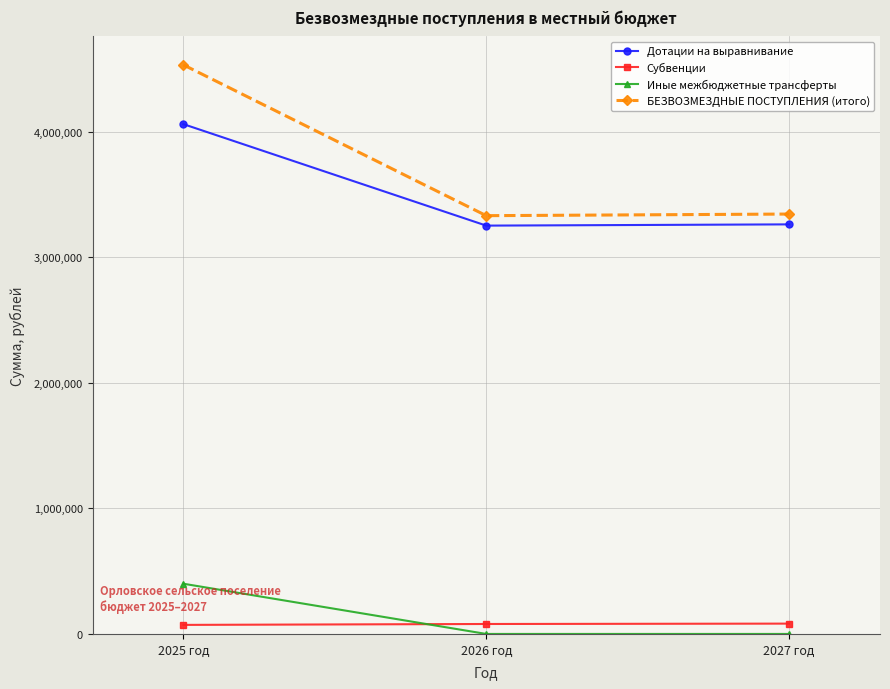

At how many categories does at least one series exceed 1574666?

3